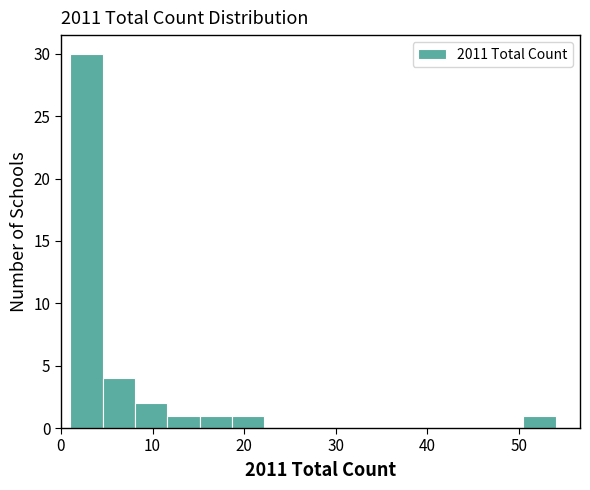

Read against the x-axis, roughly where is the centre of the tallest bar?

3